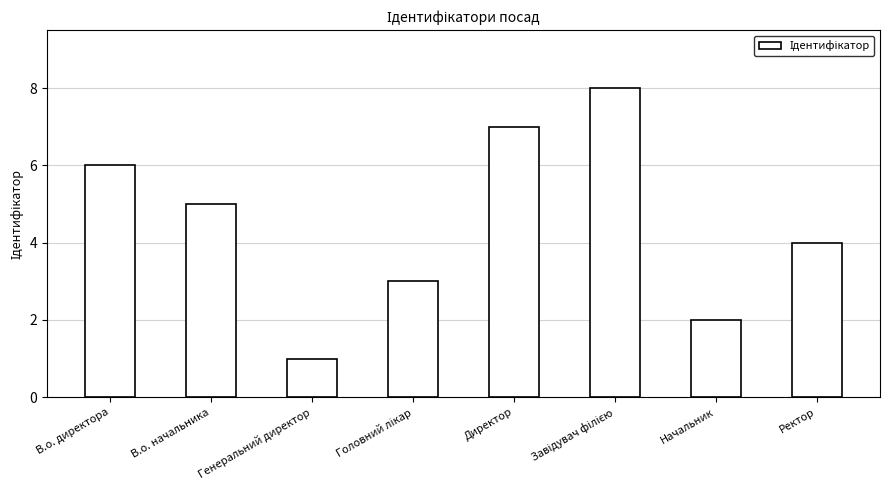

What value does the data have at В.о. директора?

6